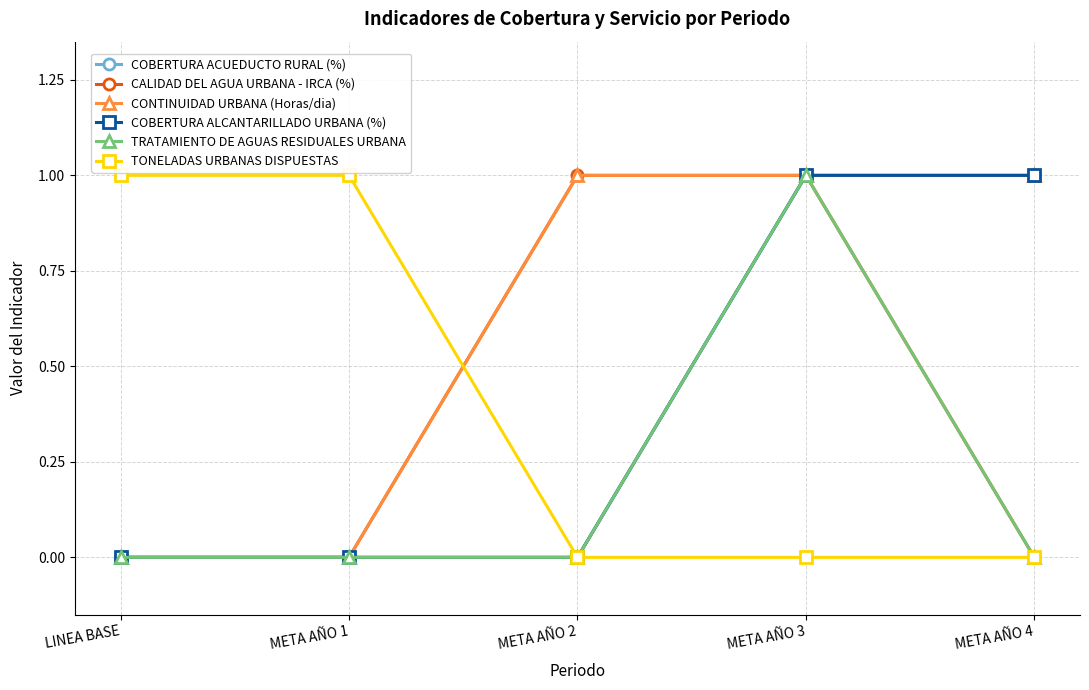

Reading left to right, transcribe all the data shown in this chart.

COBERTURA ACUEDUCTO RURAL (%): LINEA BASE=0	META AÑO 1=0	META AÑO 2=0	META AÑO 3=1	META AÑO 4=1
CALIDAD DEL AGUA URBANA - IRCA (%): LINEA BASE=0	META AÑO 1=0	META AÑO 2=1	META AÑO 3=1	META AÑO 4=0
CONTINUIDAD URBANA (Horas/dia): LINEA BASE=0	META AÑO 1=0	META AÑO 2=1	META AÑO 3=1	META AÑO 4=1
COBERTURA ALCANTARILLADO URBANA (%): LINEA BASE=0	META AÑO 1=0	META AÑO 2=0	META AÑO 3=1	META AÑO 4=1
TRATAMIENTO DE AGUAS RESIDUALES URBANA: LINEA BASE=0	META AÑO 1=0	META AÑO 2=0	META AÑO 3=1	META AÑO 4=0
TONELADAS URBANAS DISPUESTAS: LINEA BASE=1	META AÑO 1=1	META AÑO 2=0	META AÑO 3=0	META AÑO 4=0